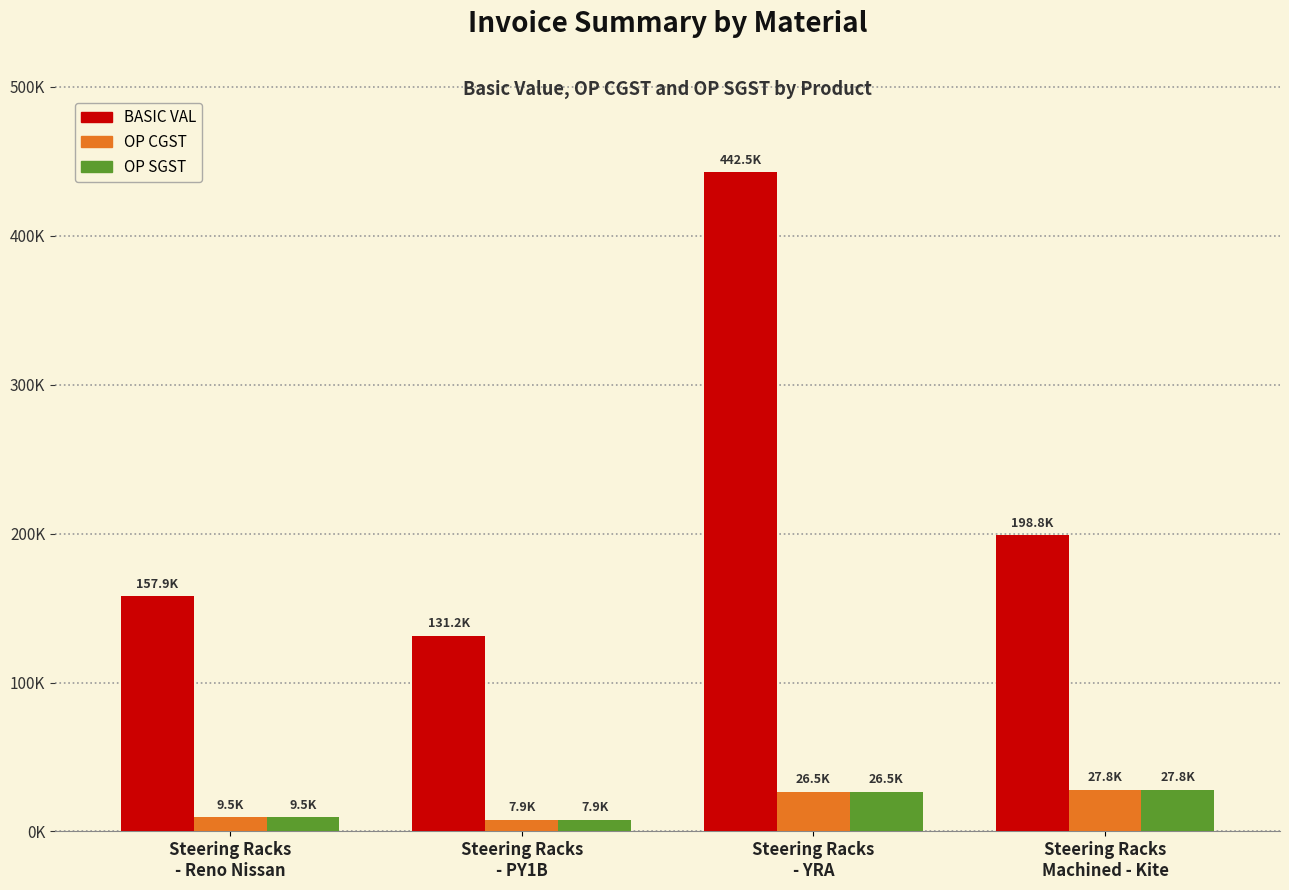

At which category is the sum across all series the highest?

Steering Racks
- YRA